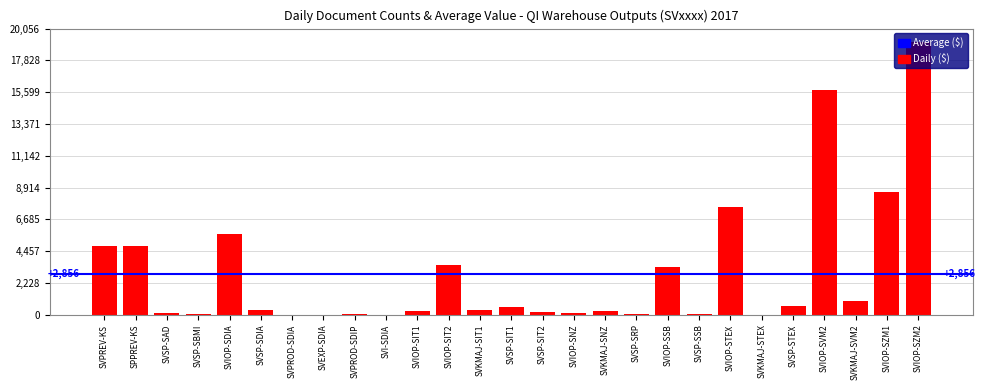

What is the sum of all values?

77099